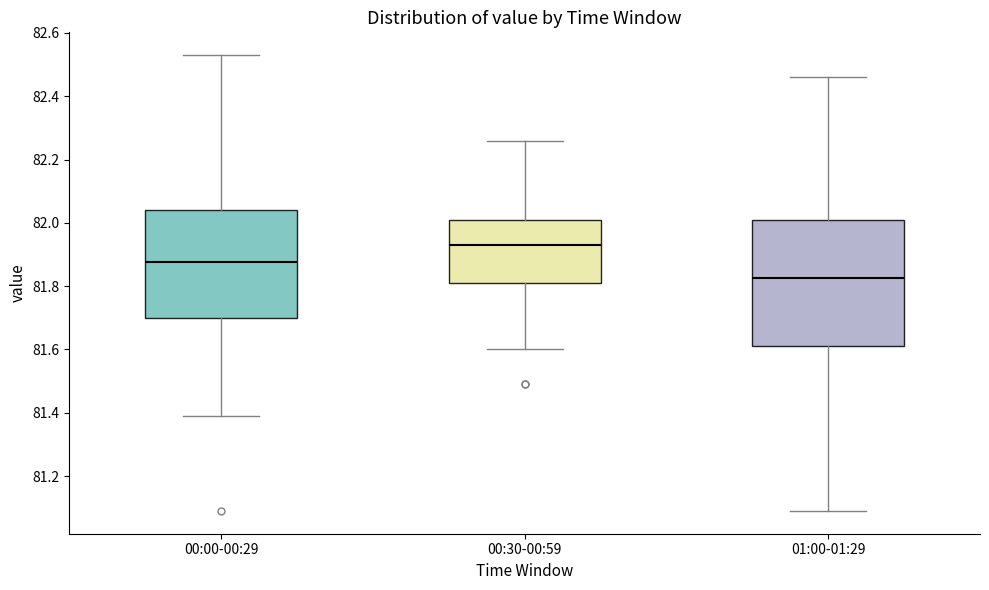

Where does the lower whisker of the box for 01:00-01:29 end on the y-axis? The values are not printed on the chart, so give them approximately, as read against the axis.

81.10